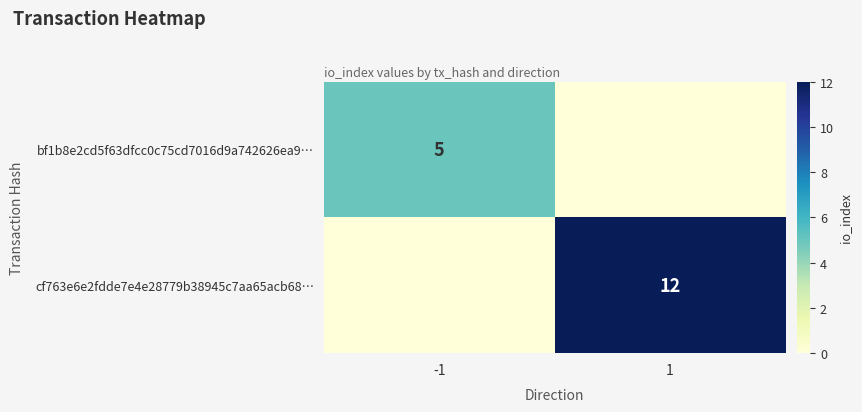

Which series has the largest total across all categories?

cf763e6e2fdde7e4e28779b38945c7aa65acb68…